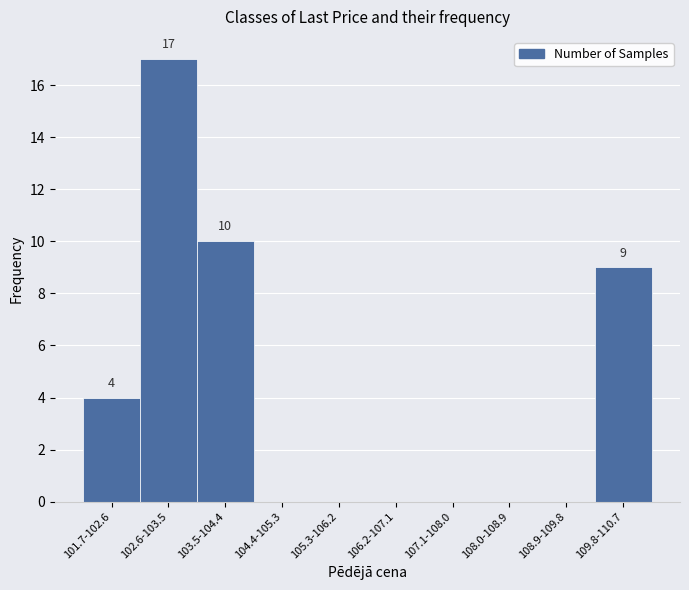

Reading left to right, extract all data points from this chart.

101.7-102.6=4	102.6-103.5=17	103.5-104.4=10	104.4-105.3=0	105.3-106.2=0	106.2-107.1=0	107.1-108.0=0	108.0-108.9=0	108.9-109.8=0	109.8-110.7=9